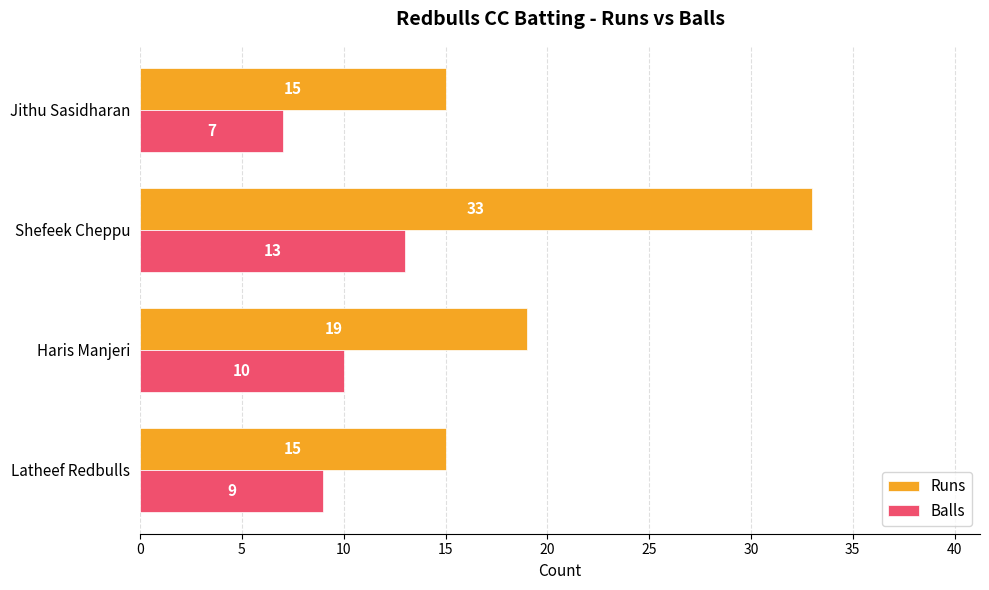

What is the sum of the Balls values at Haris Manjeri and Shefeek Cheppu?

23